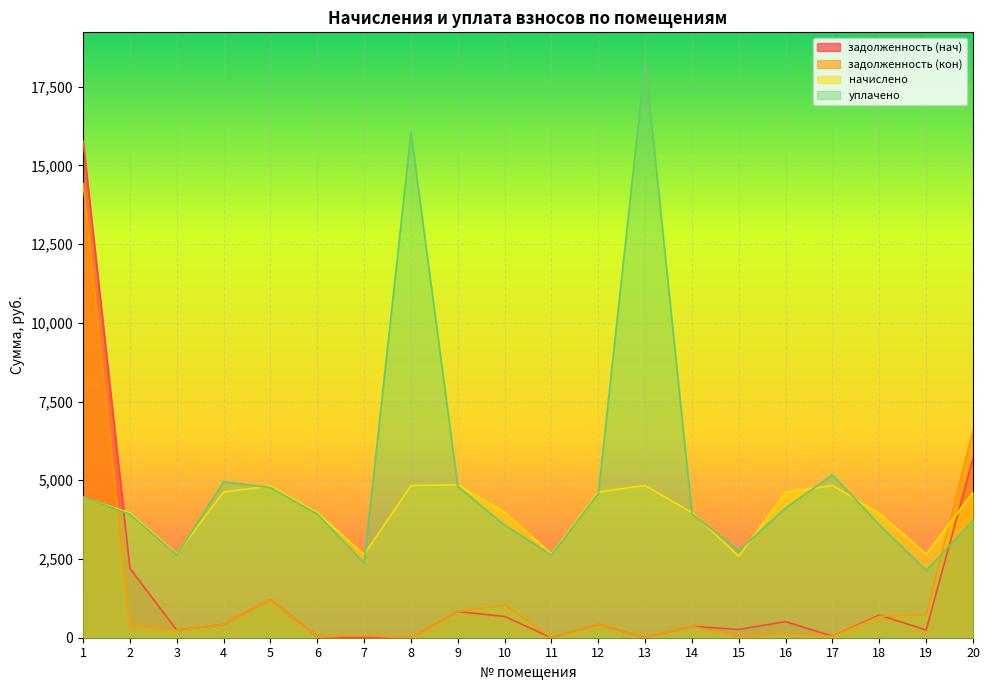

Which series has the largest range (max minus min)?

уплачено